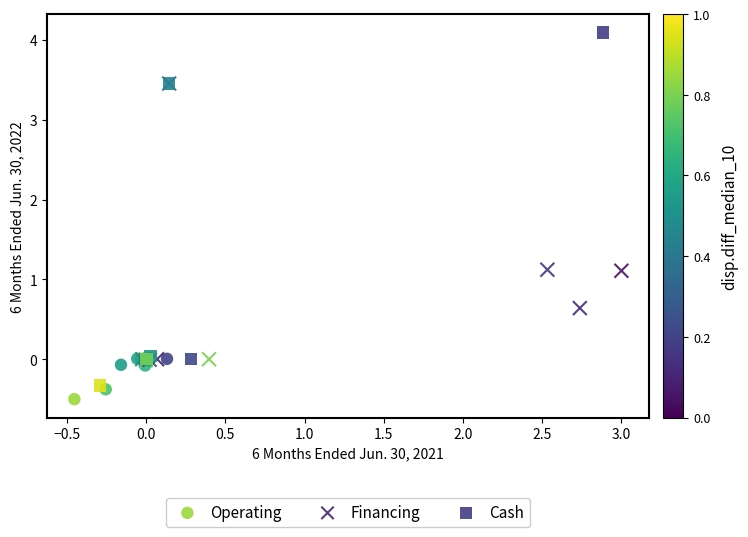

Which series reaches the maximum Y coordinate?

Cash